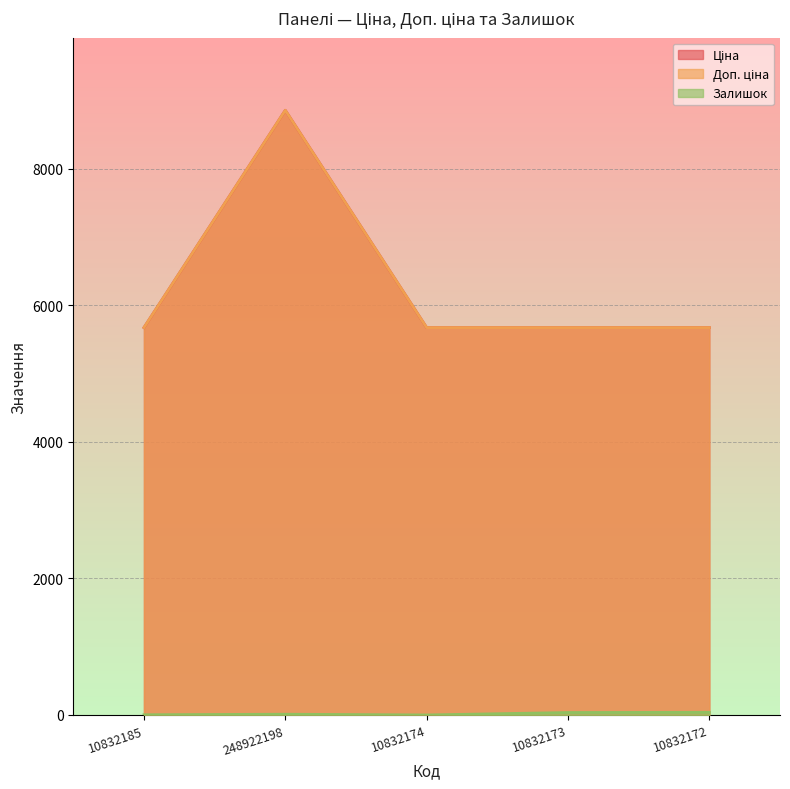

Reading right to left, list all the values displayed in this chart.

Ціна: 5673.8	5673.8	5673.8	8856.7	5673.8
Доп. ціна: 5673.8	5673.8	5673.8	8856.7	5673.8
Залишок: 39.0	36.0	0.0	11.0	3.0